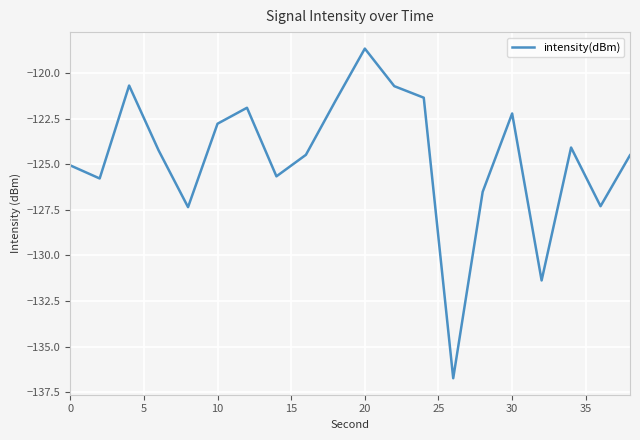

What is the minimum value shown in the chart?

-136.7